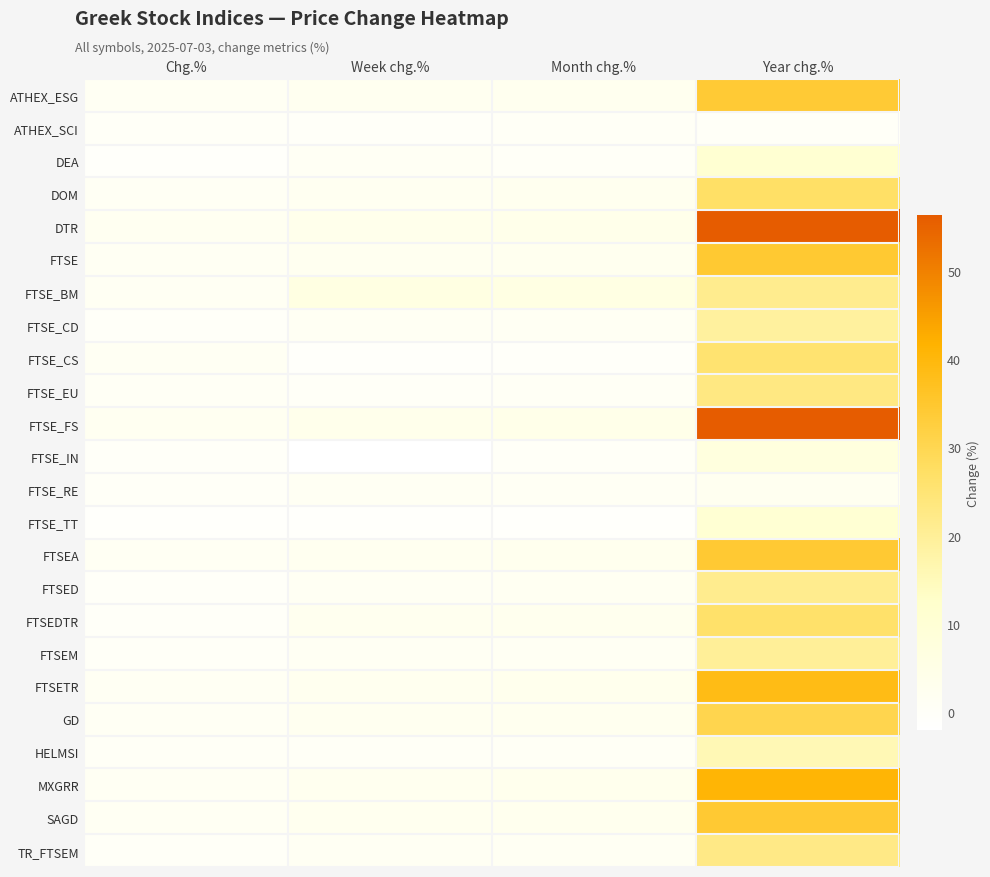

Which series has the widest spread of values?

DTR